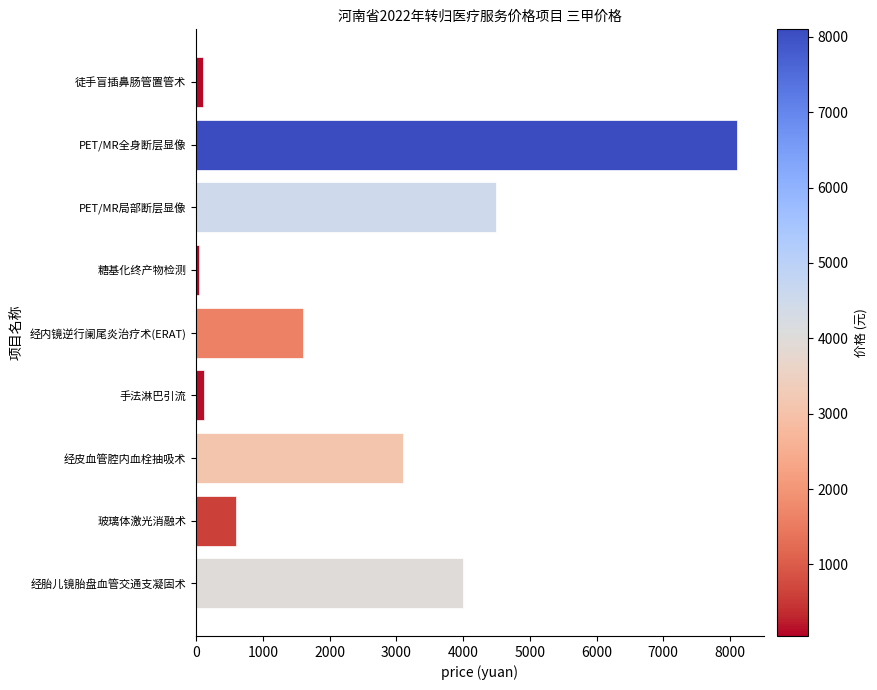

What is the label of the 2nd bar from the top?

PET/MR全身断层显像